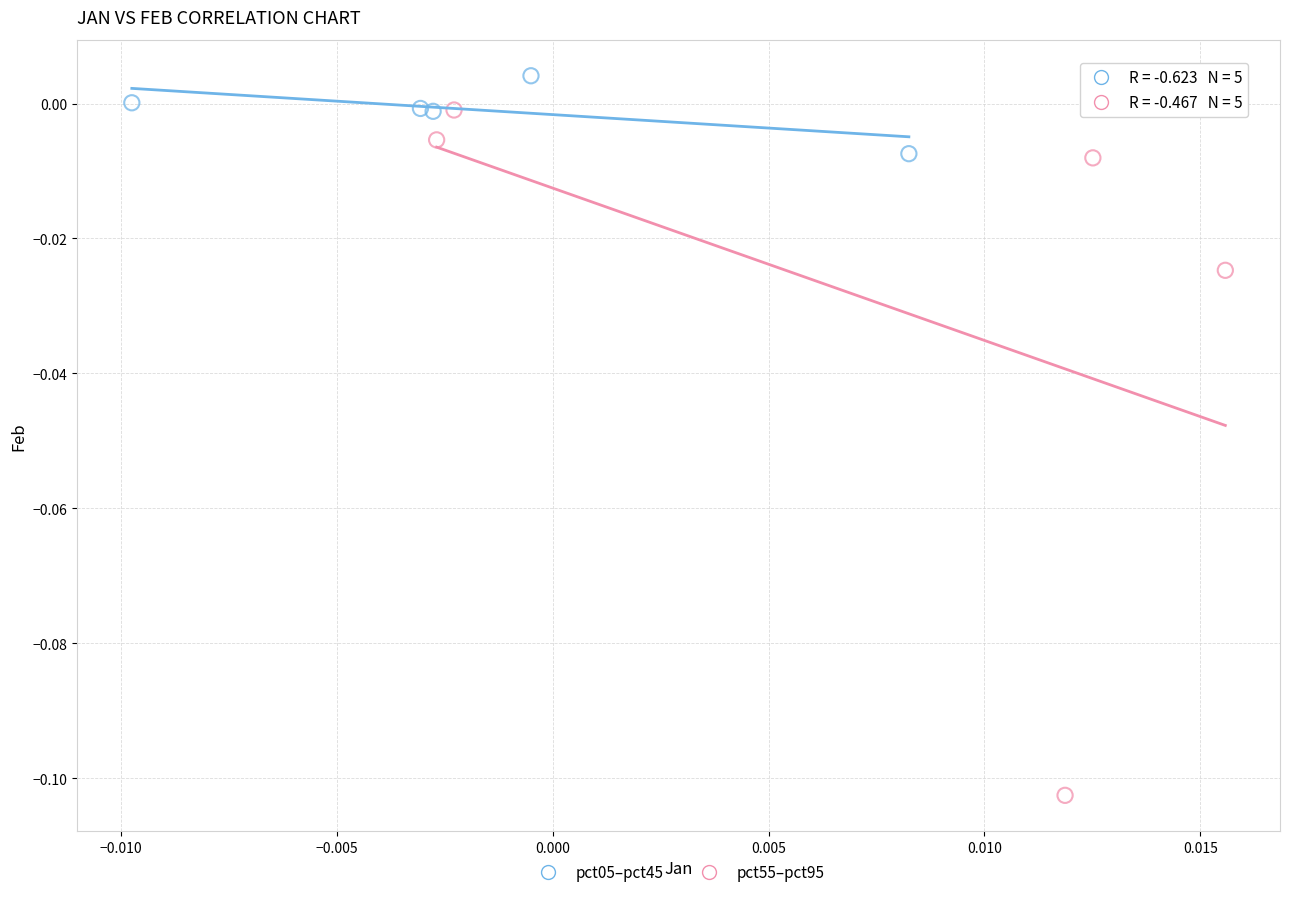

Which series contains the lowest Y value?

pct55–pct95